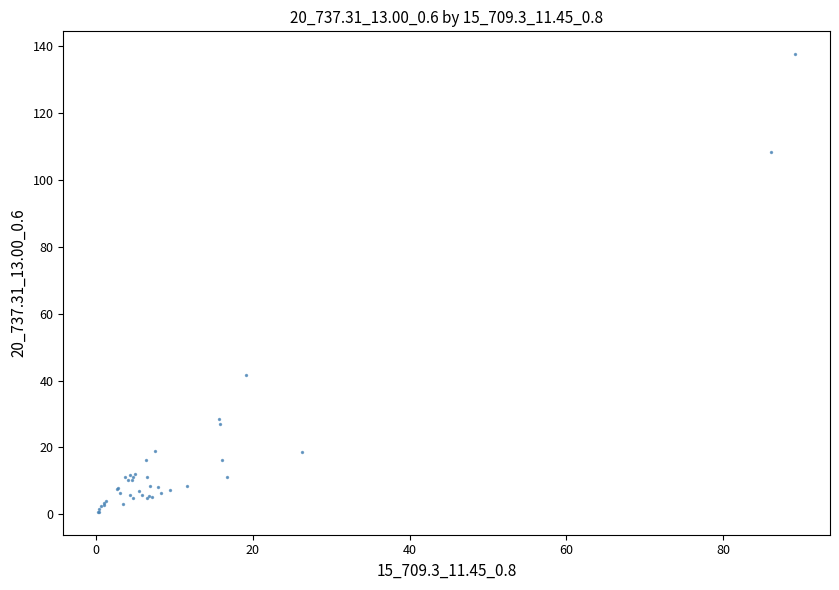

What Y value in the scatter plot is closest to 69?

41.7